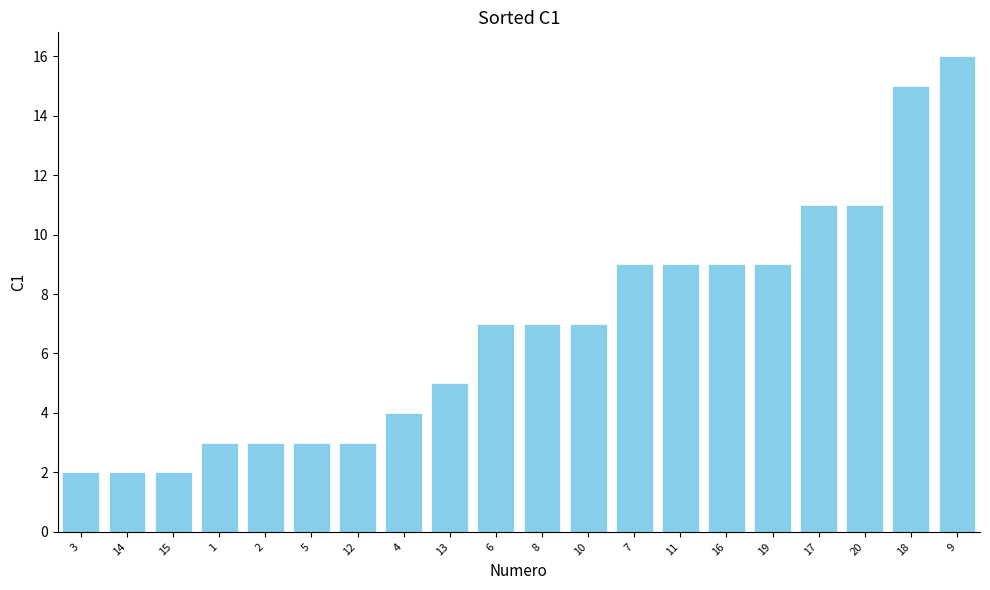

What is the ratio of the value at 19 to the value at 3?

4.5